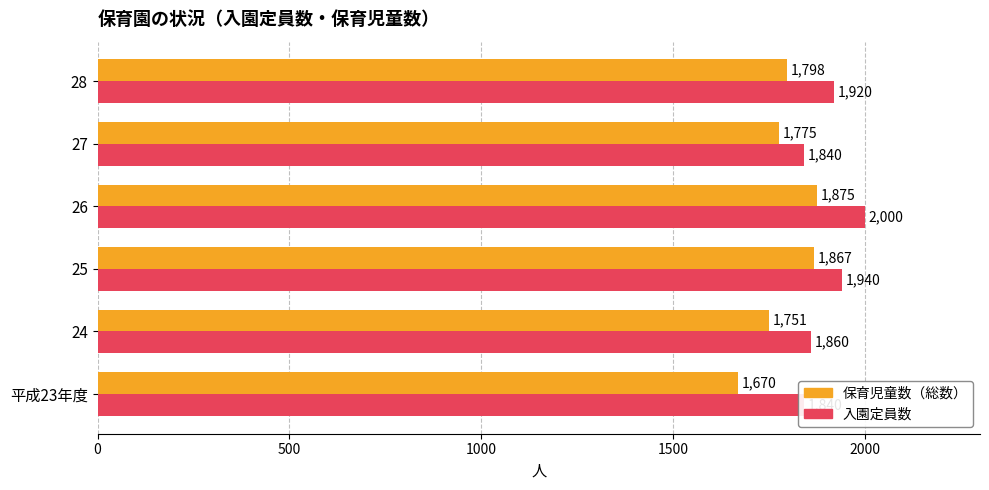

The 入園定員数 series shows 753 at 24. True or false?

False